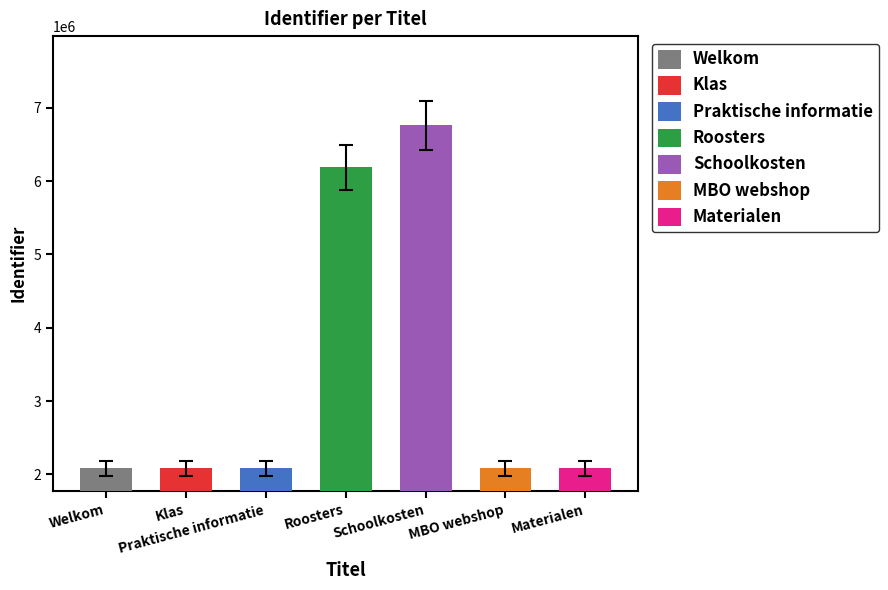

What is the smallest value displayed?

2082412